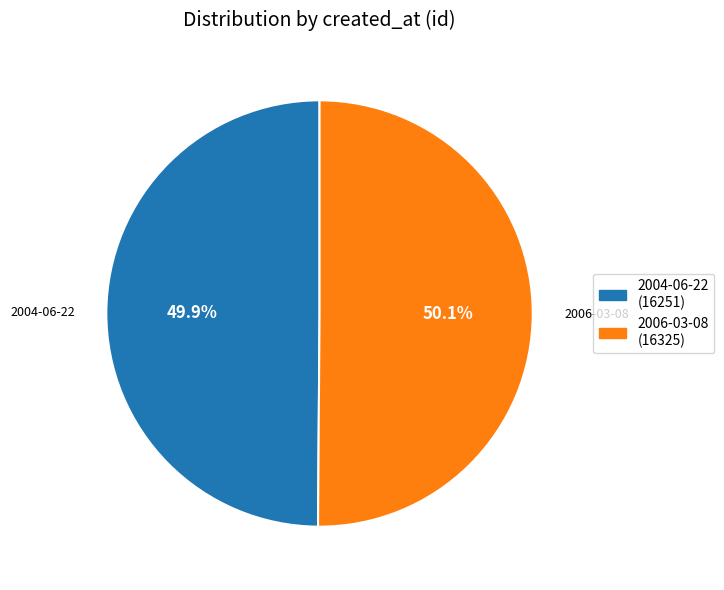

Approximately how many times larger is the value at 2006-03-08 compared to 2004-06-22?

1.0